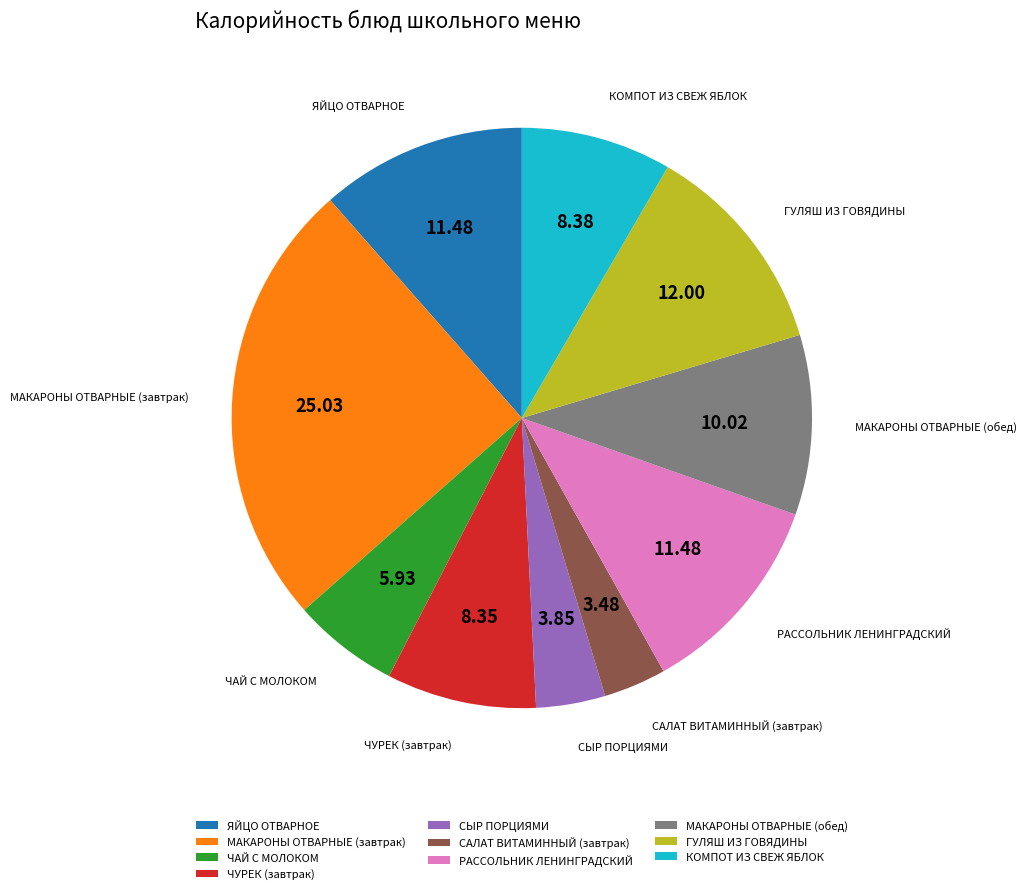

Do ЧАЙ С МОЛОКОМ and МАКАРОНЫ ОТВАРНЫЕ (завтрак) together represent more than half of the pie?

No